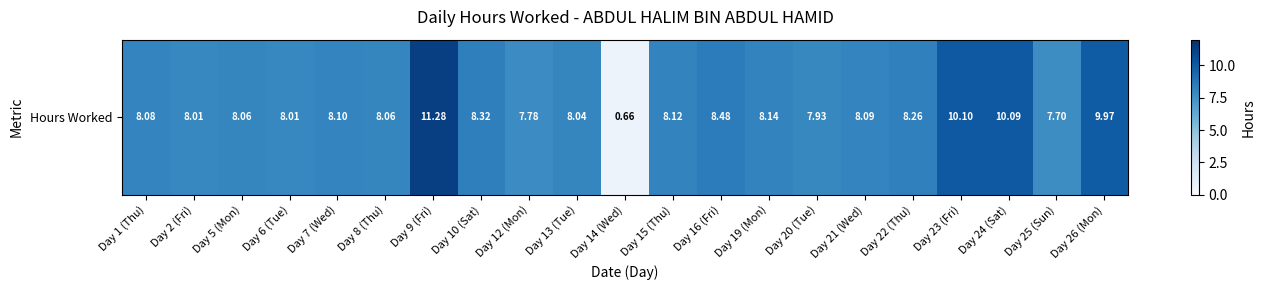

The chart shows a value of 10.0 at Day 26 (Mon). True or false?

True